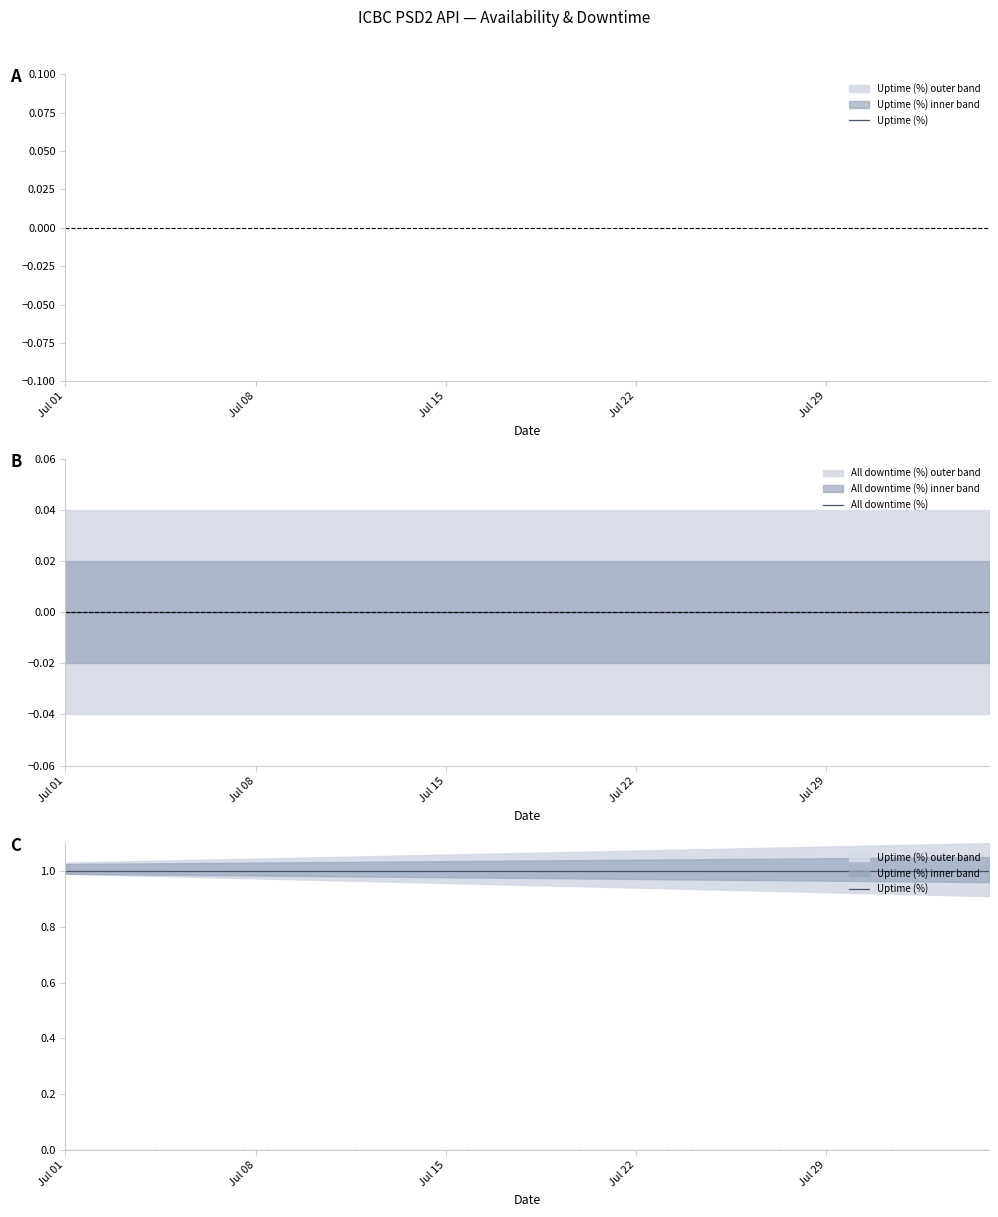

Is the value of All downtime (%) at 33 greater than the value of Uptime (%) at 32?

No